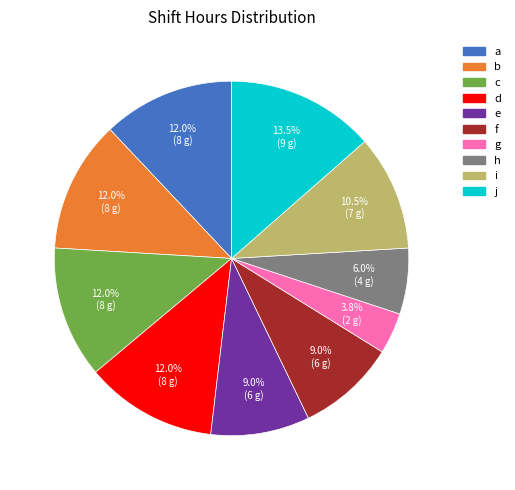

Approximately how many times larger is the value at d compared to a?

1.0